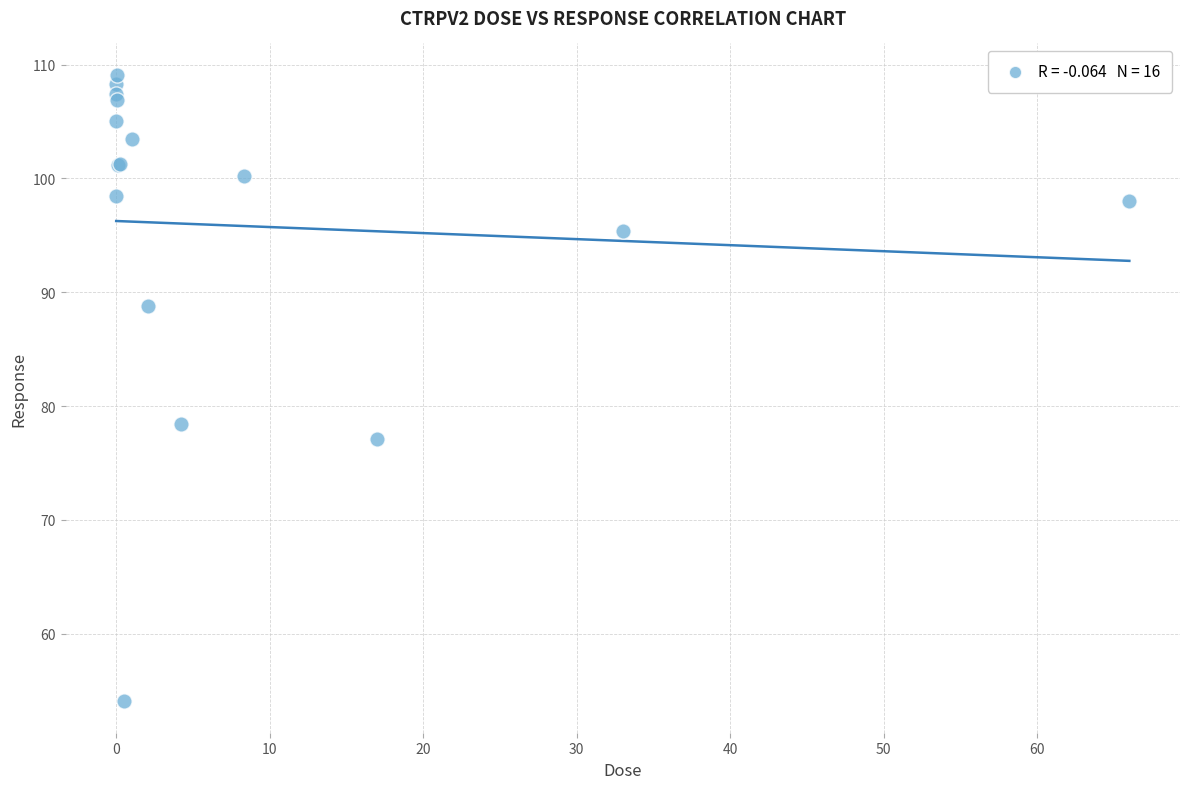

What Y value in the scatter plot is closest to 81?

78.4